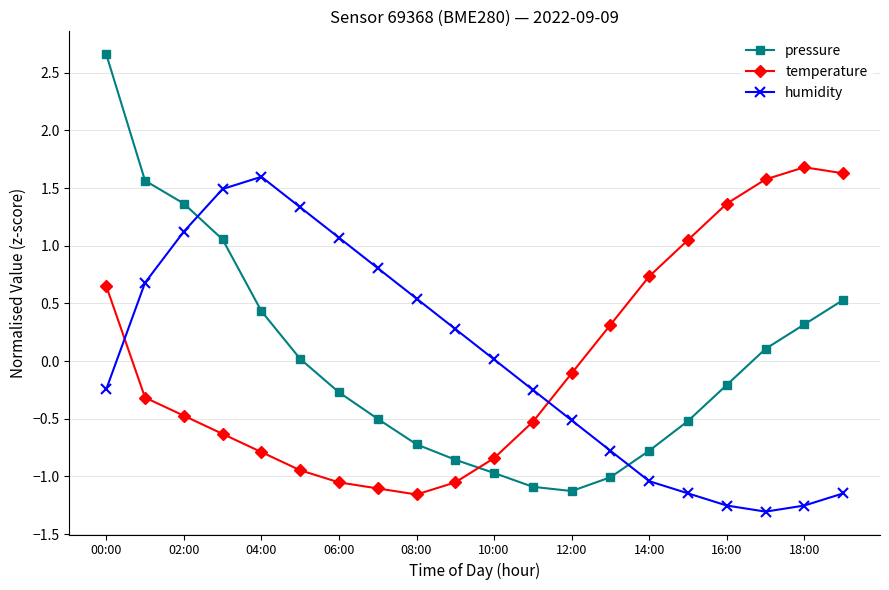

In pressure, how many points are lower than both neighbors (excluding endpoints)?

1